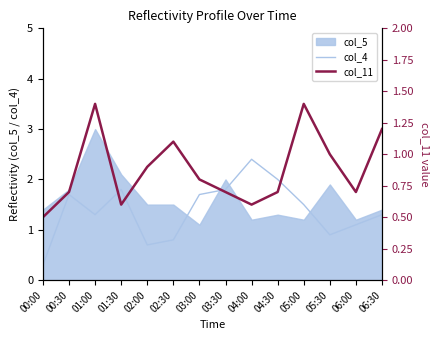

The value of col_4 at 03:00 is 1.7. True or false?

True